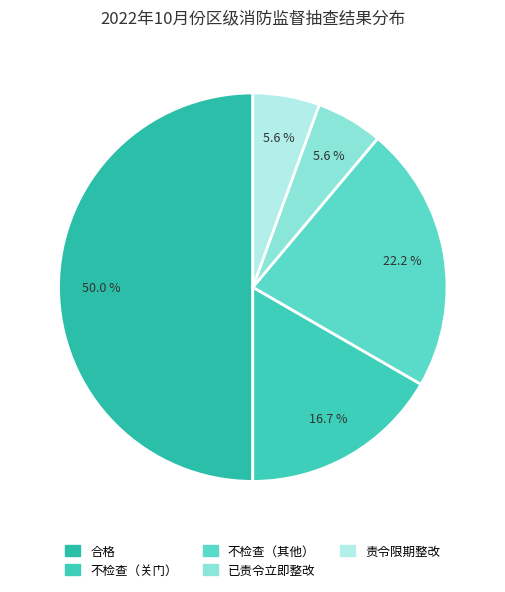

What is the change in value from 不检查（其他） to 责令限期整改?

-3